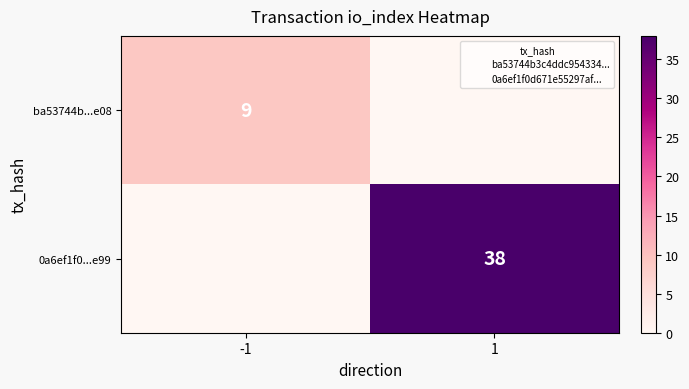

At which label does ba53744b...e08 reach its peak?

-1